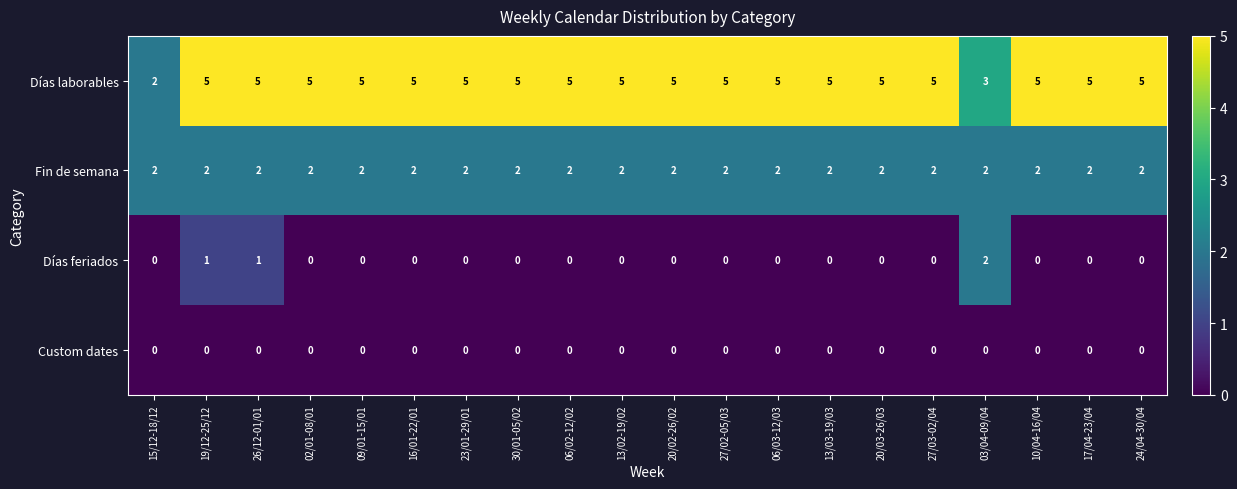

What is the sum of all Días feriados values?

4